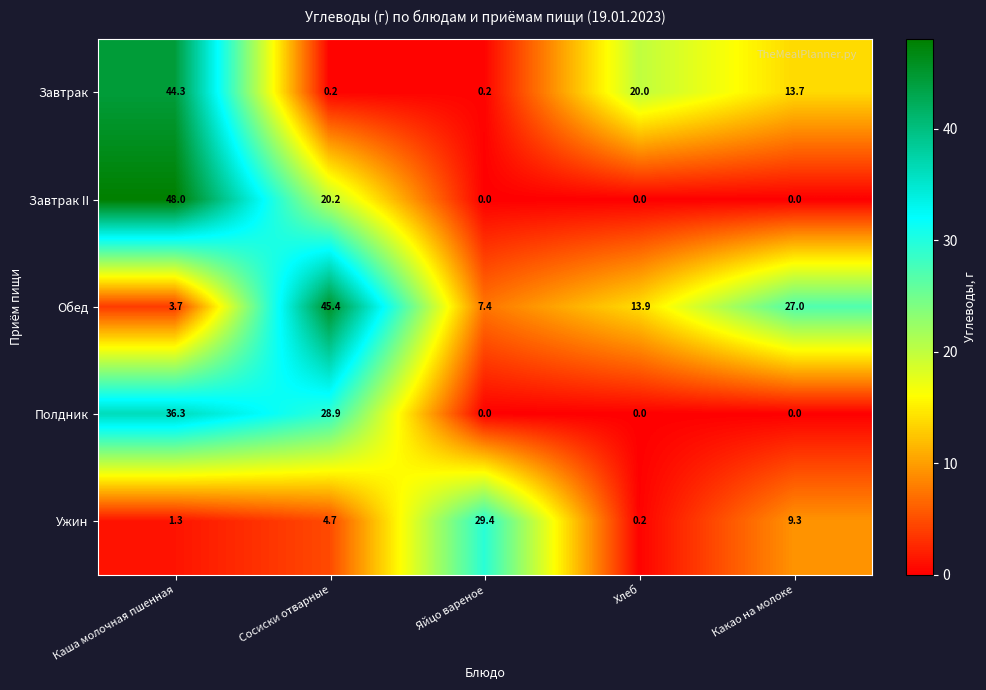

Rank the series by their maximum value, from lowest to highest.

Ужин, Полдник, Завтрак, Обед, Завтрак II